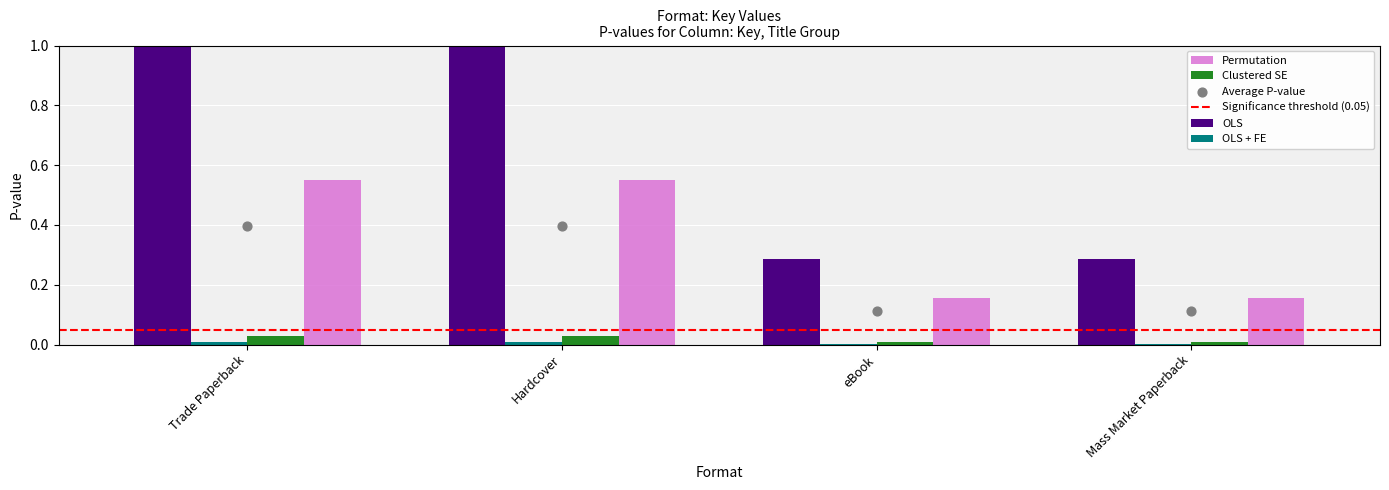

What is the total value across all series at Hardcover?

1.4